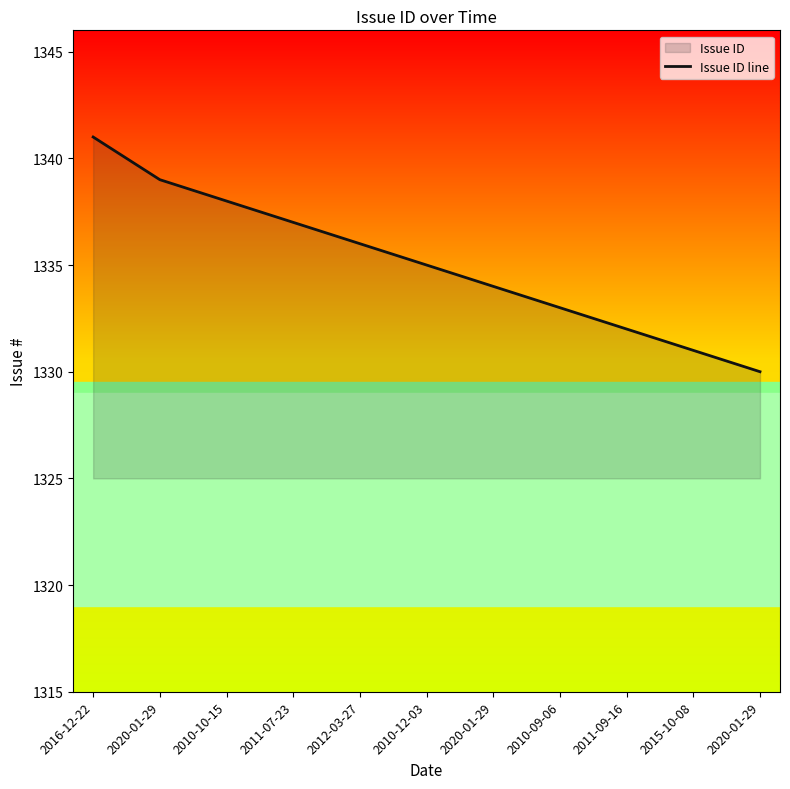

Reading left to right, extract all data points from this chart.

2016-12-22=1341	2020-01-29=1339	2010-10-15=1338	2011-07-23=1337	2012-03-27=1336	2010-12-03=1335	2020-01-29=1334	2010-09-06=1333	2011-09-16=1332	2015-10-08=1331	2020-01-29=1330